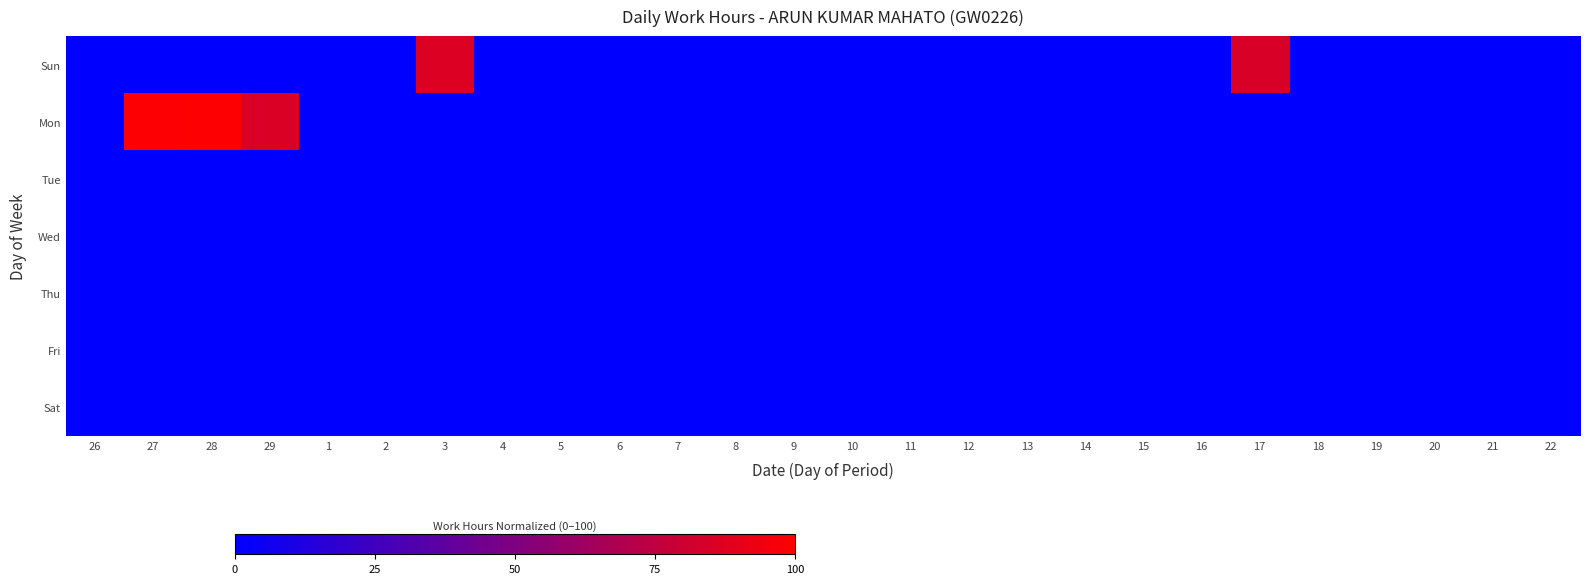

Between 28 and 5, which series saw the biggest shift?

Mon